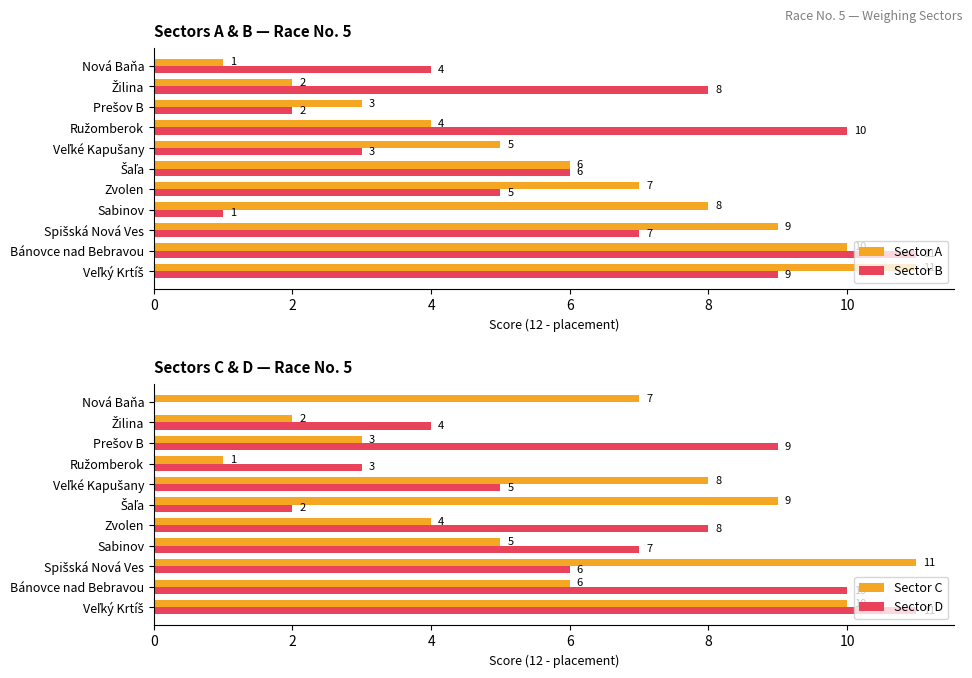

What is the sum of all Sector C values?

66